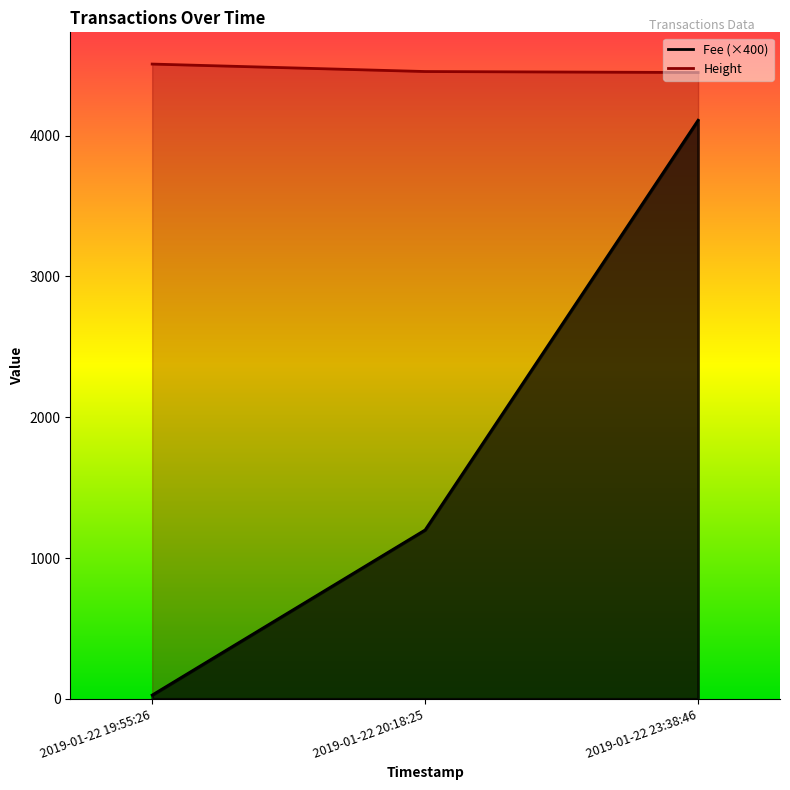

What is the spread (max minus min) of values at 2019-01-22 23:38:46?

338.9